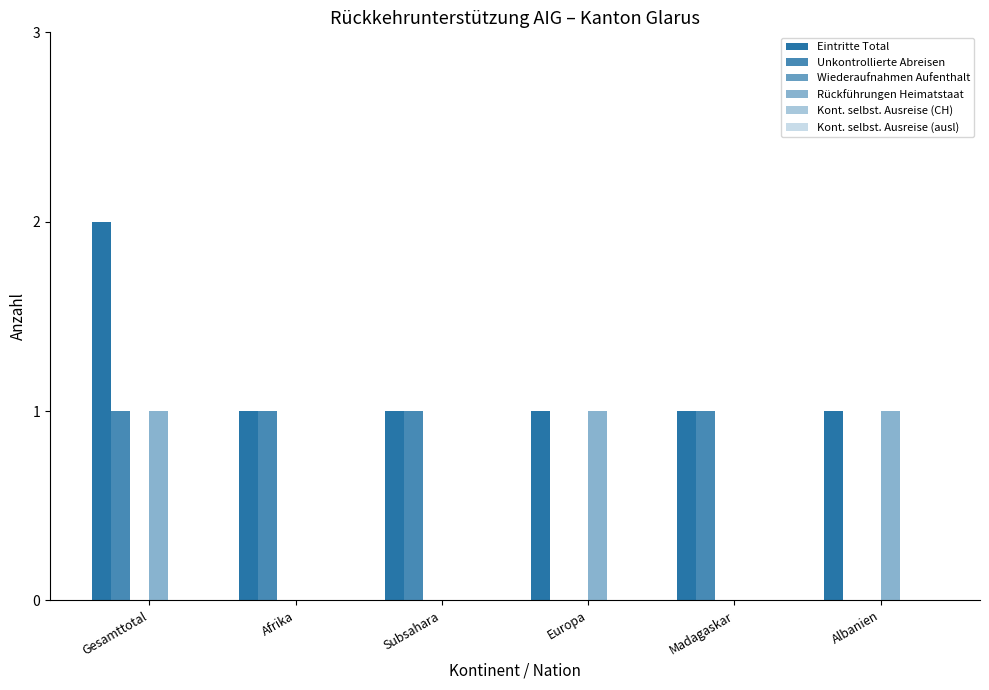

What is the label of the 1st bar from the right?

Albanien